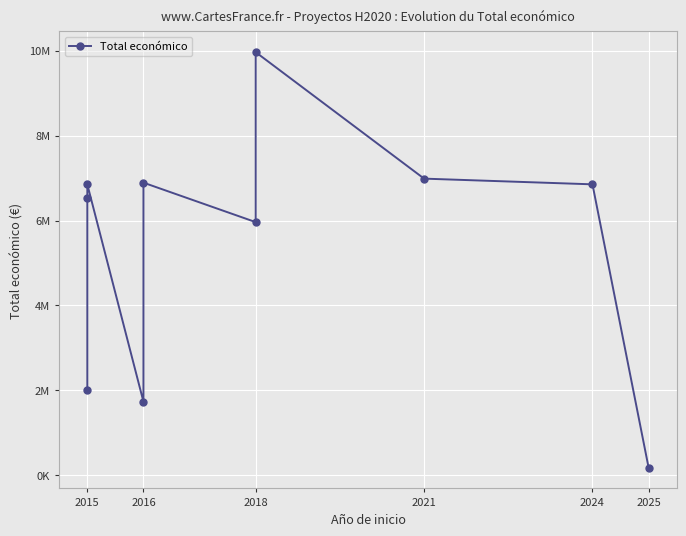

The value at 2015 is 12194354. True or false?

False